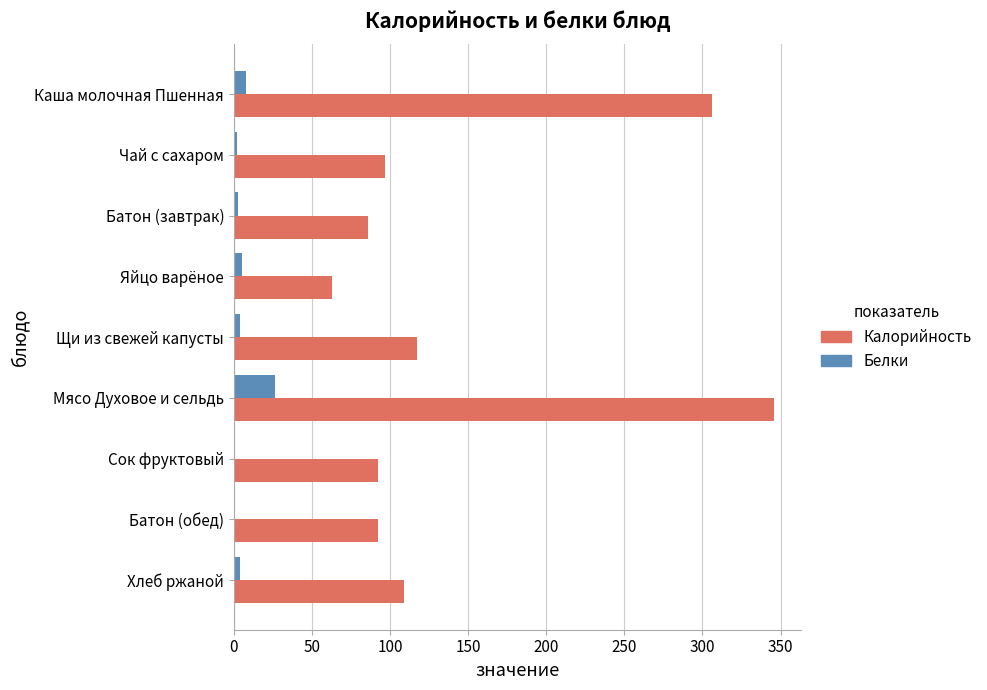

The Калорийность series shows 92.0 at Батон (обед). True or false?

True